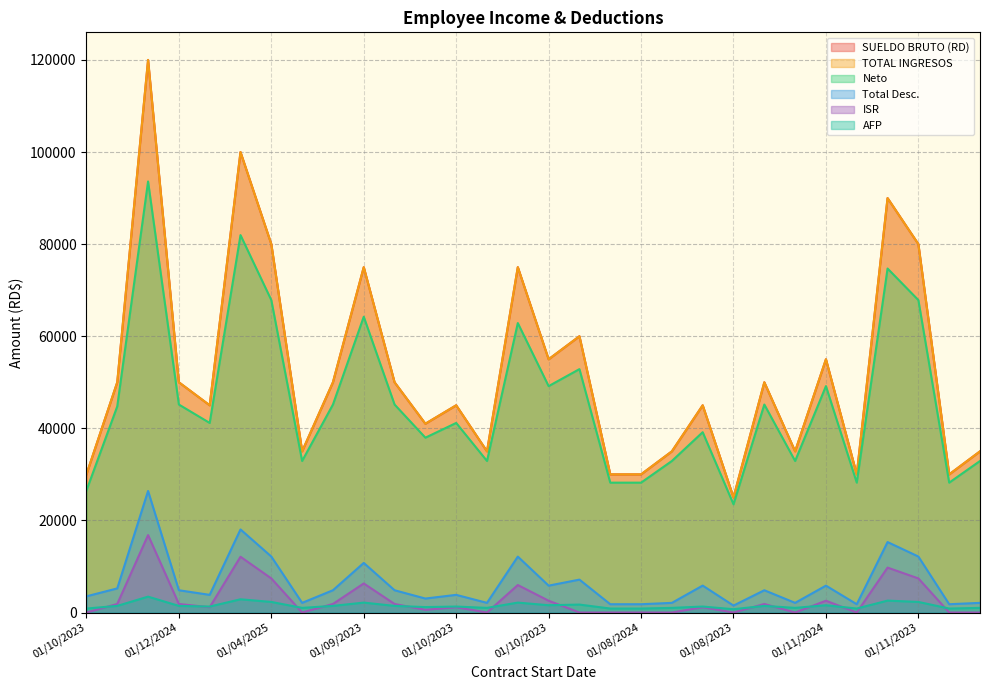

At which category does the chart reach its minimum across all series?

01/10/2023